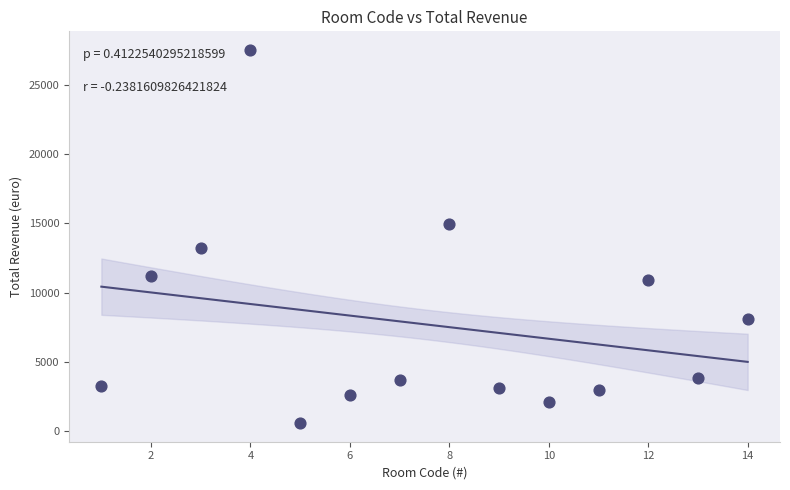

What is the range of Y values (max minus min)?

26900